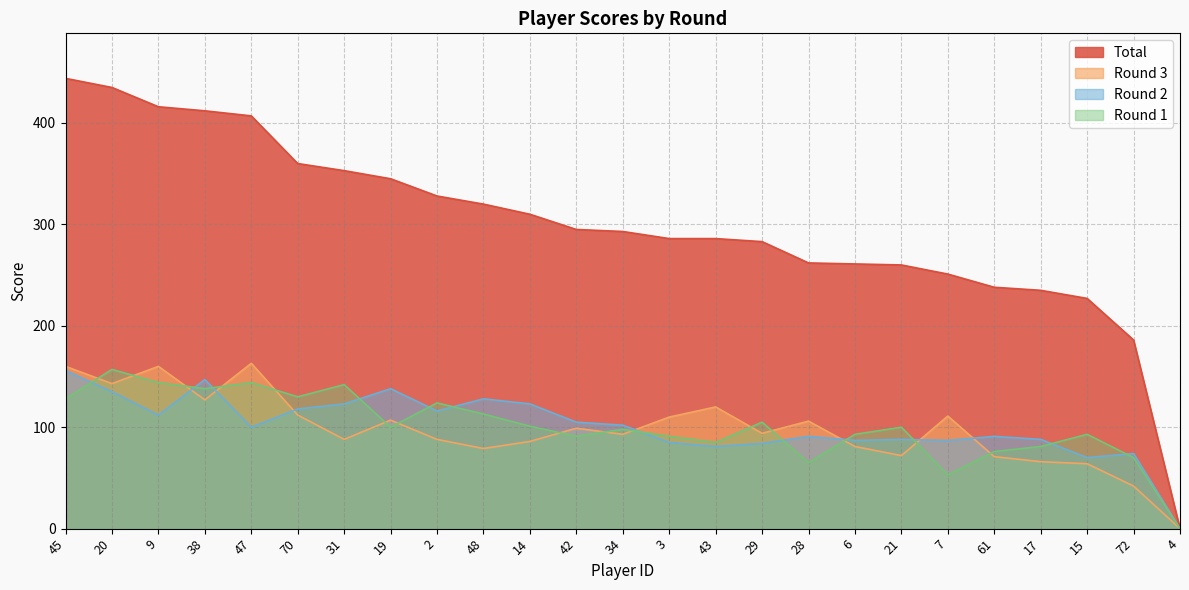

What is the difference between the highest and lowest values at 3?

201